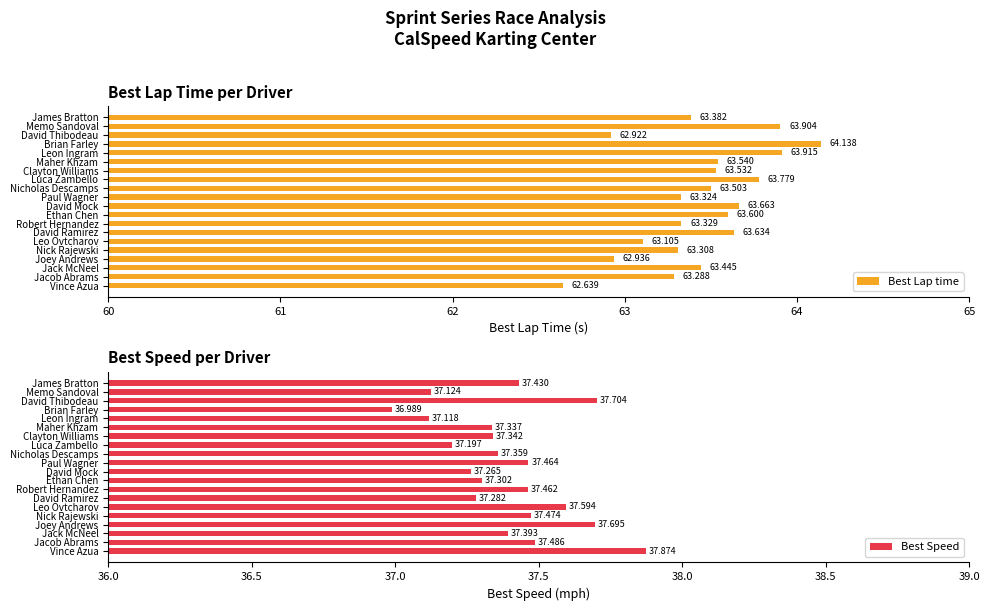

Which category has the highest value in the Best Lap time series?

Brian Farley